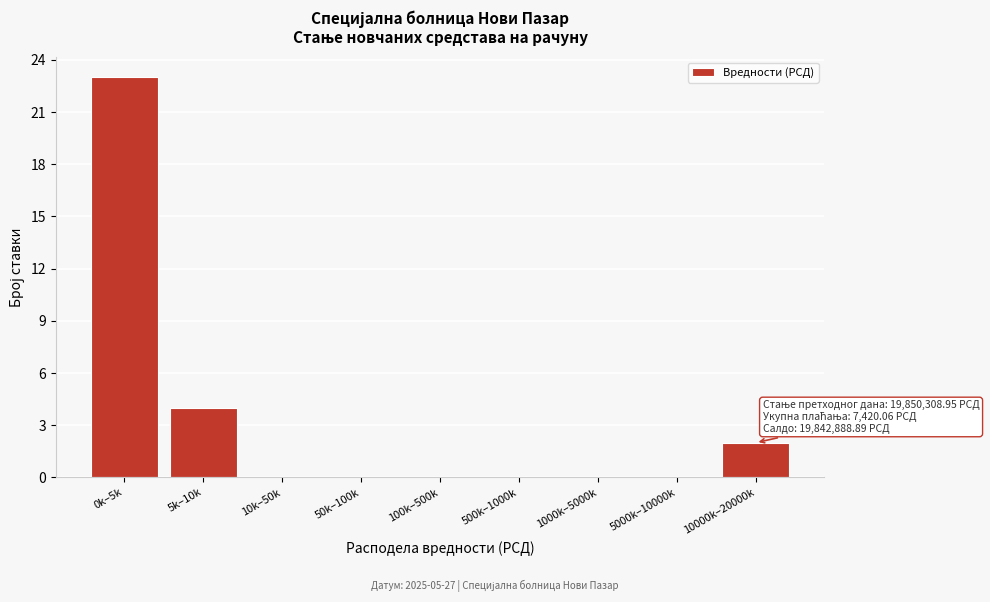

Reading left to right, list all the values displayed in this chart.

0k–5k=23	5k–10k=4	10k–50k=0	50k–100k=0	100k–500k=0	500k–1000k=0	1000k–5000k=0	5000k–10000k=0	10000k–20000k=2